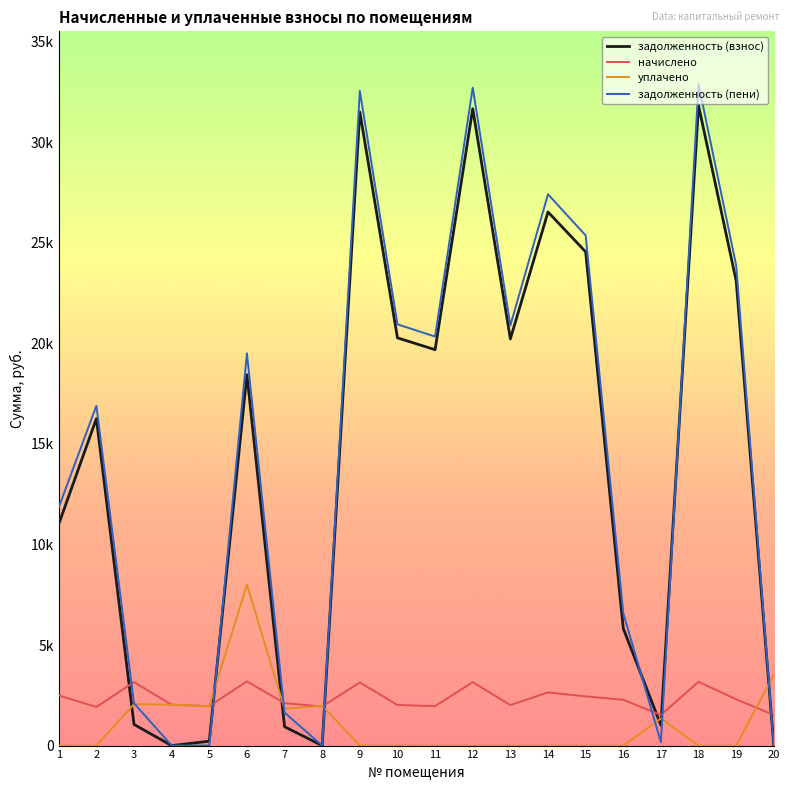

What is the difference between the maximum and minimum values in the задолженность (взнос) series?

31823.0